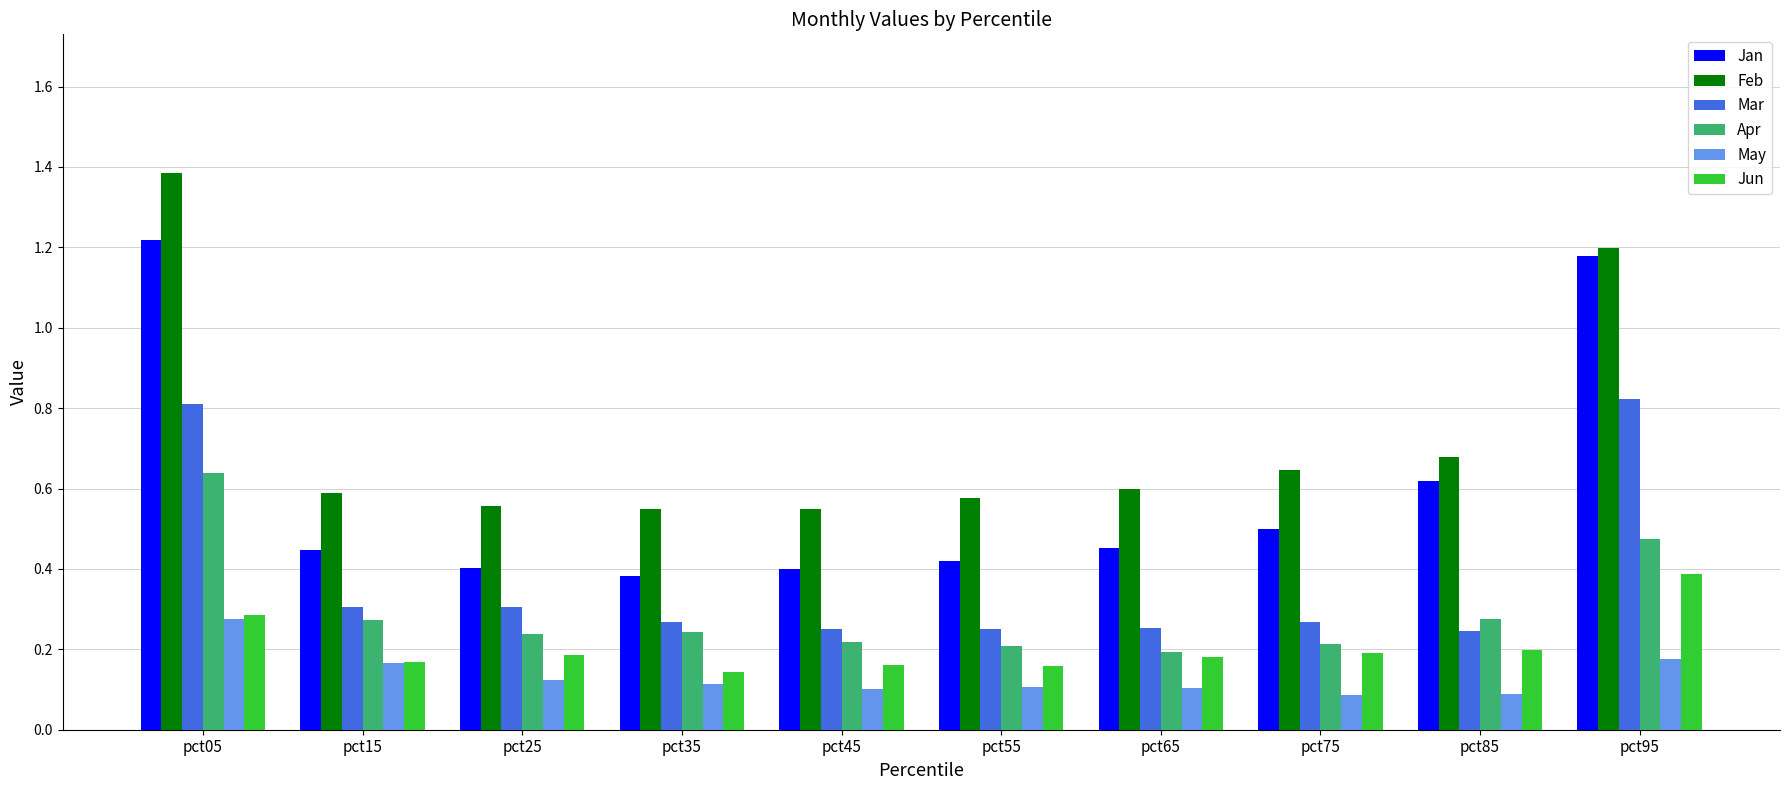

Which series has the largest total across all categories?

Feb